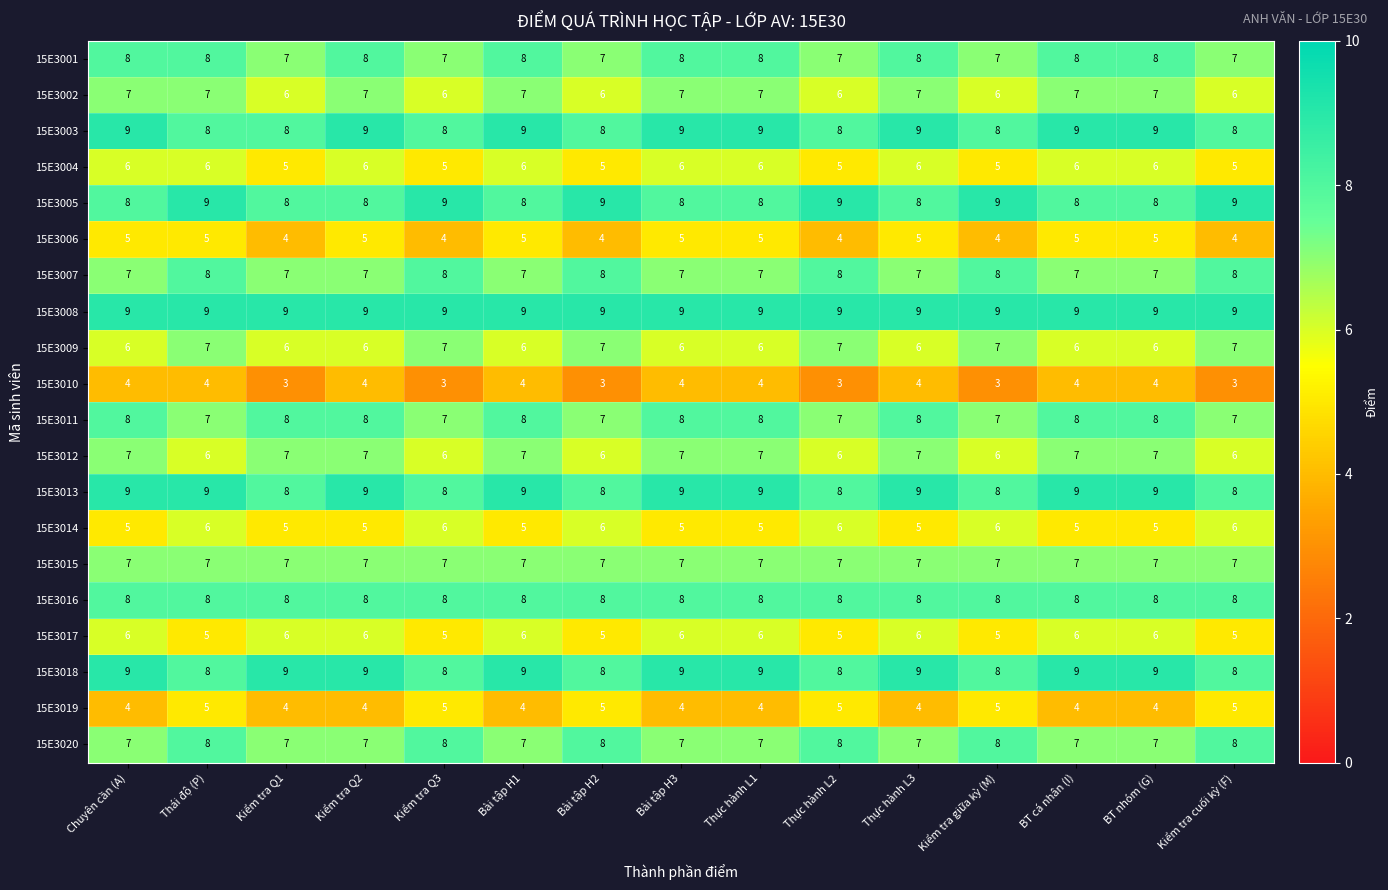

Count the number of categories in the chart.

15